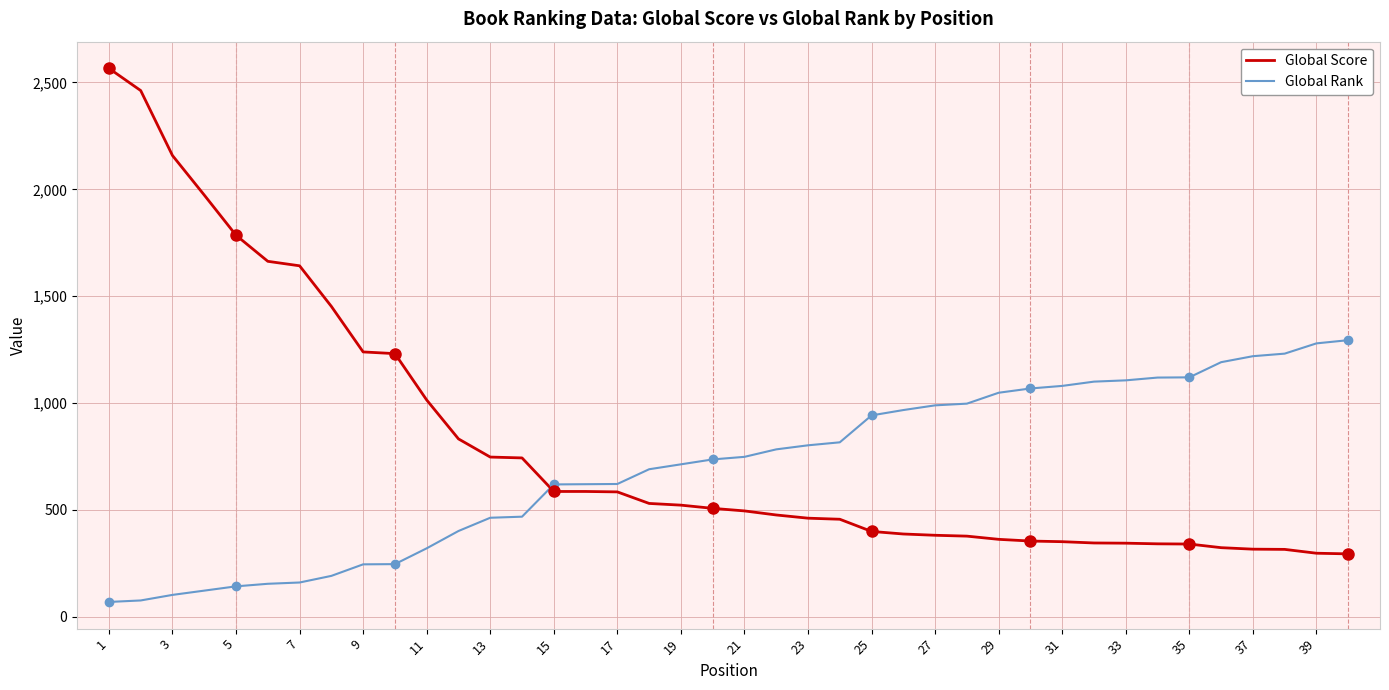

What is the lowest value of the Global Score series?

294